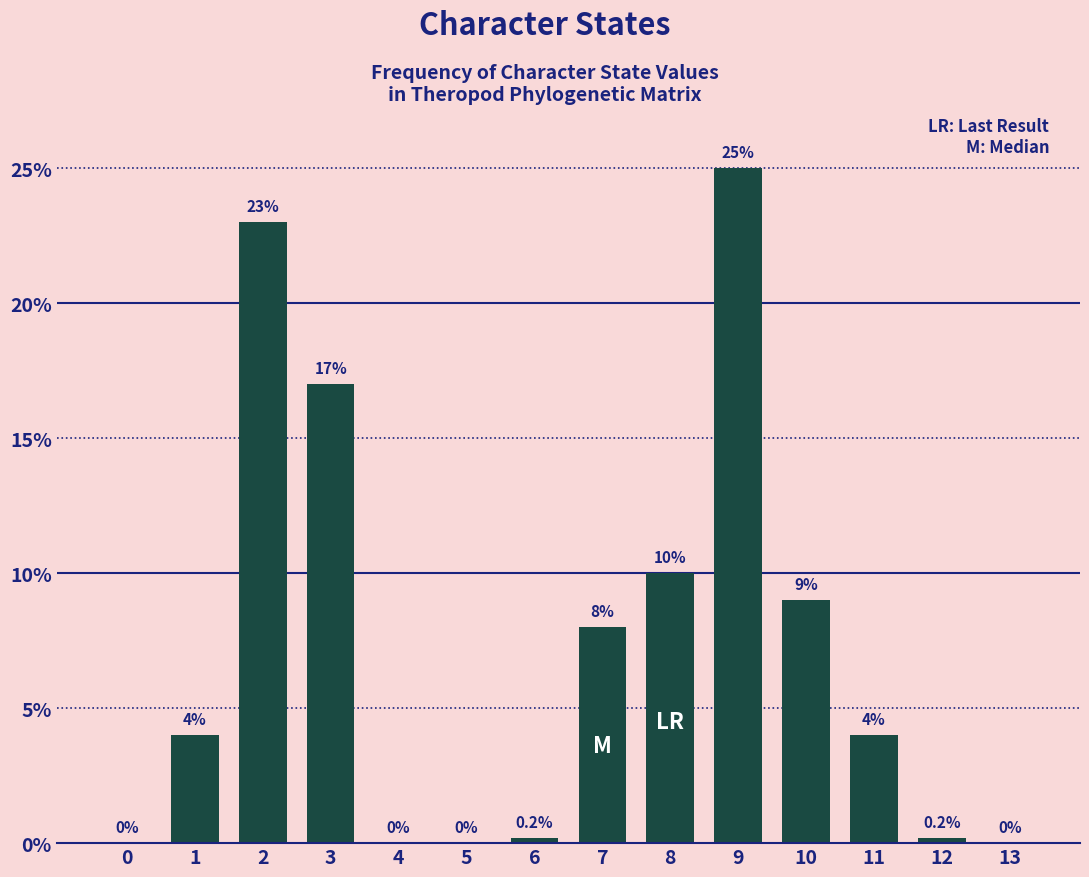

Reading left to right, transcribe all the data shown in this chart.

0=0.0	1=4.0	2=23.0	3=17.0	4=0.0	5=0.0	6=0.2	7=8.0	8=10.0	9=25.0	10=9.0	11=4.0	12=0.2	13=0.0